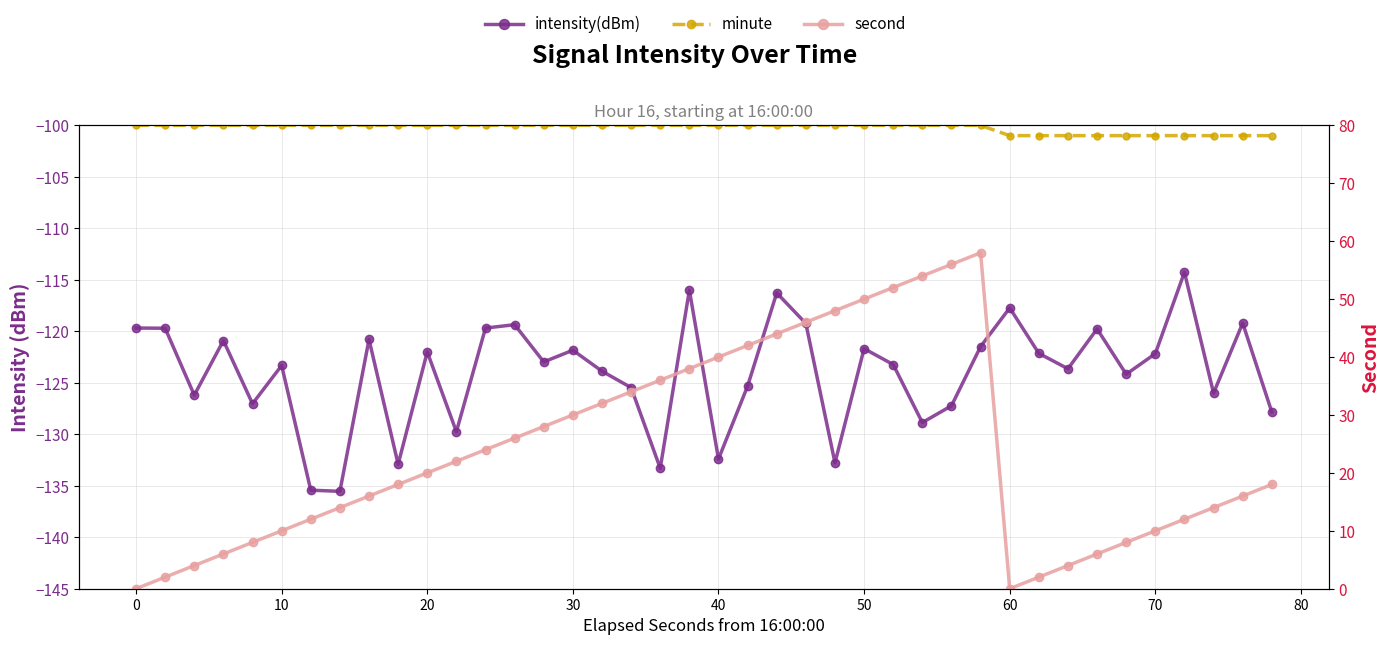

Reading left to right, transcribe all the data shown in this chart.

intensity(dBm): -119.7	-119.7	-126.2	-120.9	-127.0	-123.3	-135.4	-135.5	-120.8	-132.9	-122.0	-129.8	-119.7	-119.4	-123.0	-121.8	-123.9	-125.5	-133.3	-116.0	-132.4	-125.3	-116.3	-119.2	-132.8	-121.7	-123.2	-128.9	-127.2	-121.5	-117.7	-122.1	-123.6	-119.8	-124.2	-122.2	-114.3	-126.0	-119.2	-127.8
minute: -100.0	-100.0	-100.0	-100.0	-100.0	-100.0	-100.0	-100.0	-100.0	-100.0	-100.0	-100.0	-100.0	-100.0	-100.0	-100.0	-100.0	-100.0	-100.0	-100.0	-100.0	-100.0	-100.0	-100.0	-100.0	-100.0	-100.0	-100.0	-100.0	-100.0	-101.0	-101.0	-101.0	-101.0	-101.0	-101.0	-101.0	-101.0	-101.0	-101.0
second: 0.0	2.0	4.0	6.0	8.0	10.0	12.0	14.0	16.0	18.0	20.0	22.0	24.0	26.0	28.0	30.0	32.0	34.0	36.0	38.0	40.0	42.0	44.0	46.0	48.0	50.0	52.0	54.0	56.0	58.0	0.0	2.0	4.0	6.0	8.0	10.0	12.0	14.0	16.0	18.0